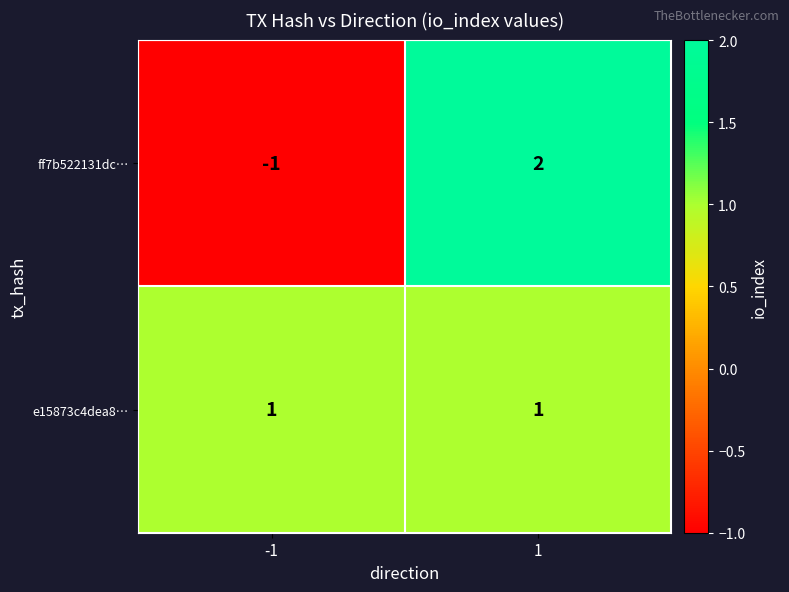

Is it true that e15873c4dea8… equals 2 at -1?

False